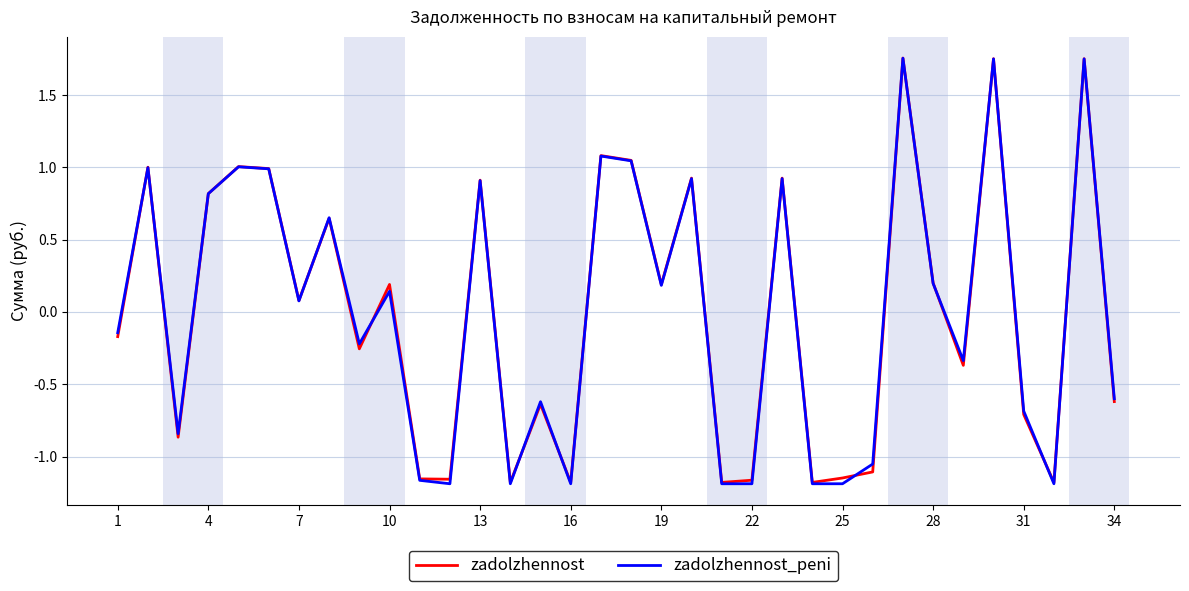

How many lines are shown in the chart?

2